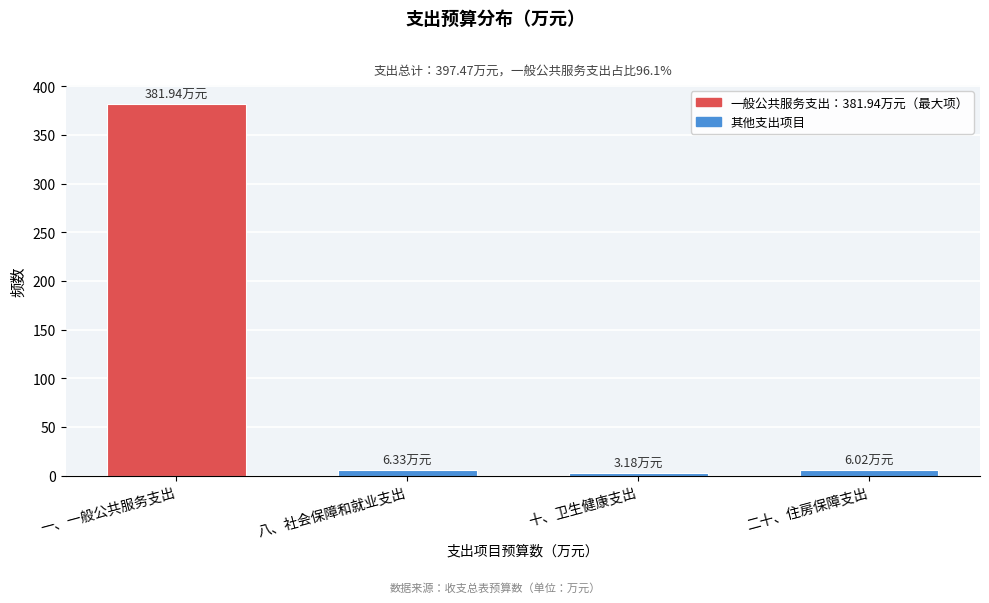

What is the label of the 4th bar from the left?

二十、住房保障支出